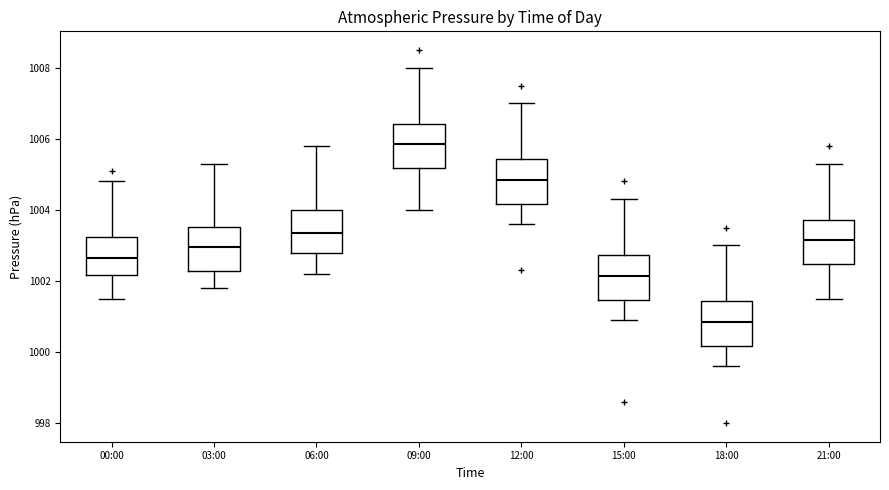

Where is the lower edge of the box for 18:00 on the y-axis? The values are not printed on the chart, so give them approximately, as read against the axis.

1000.2